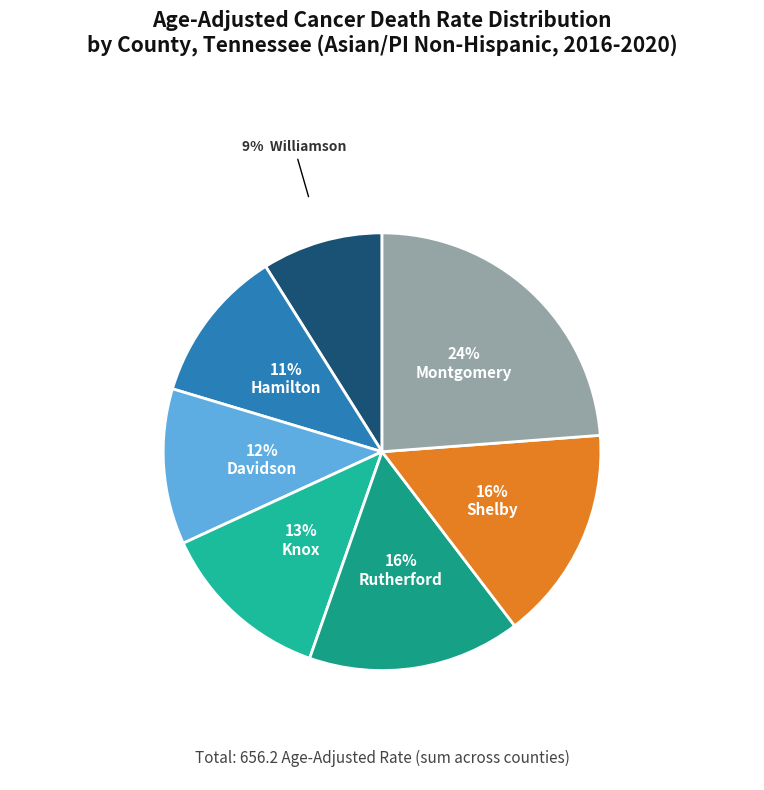

How many segments does this pie chart have?

7